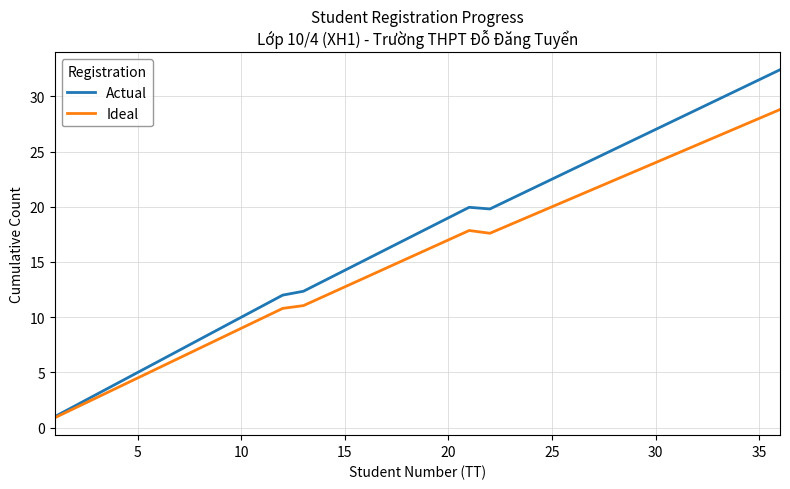

What is the smallest value displayed?

0.9